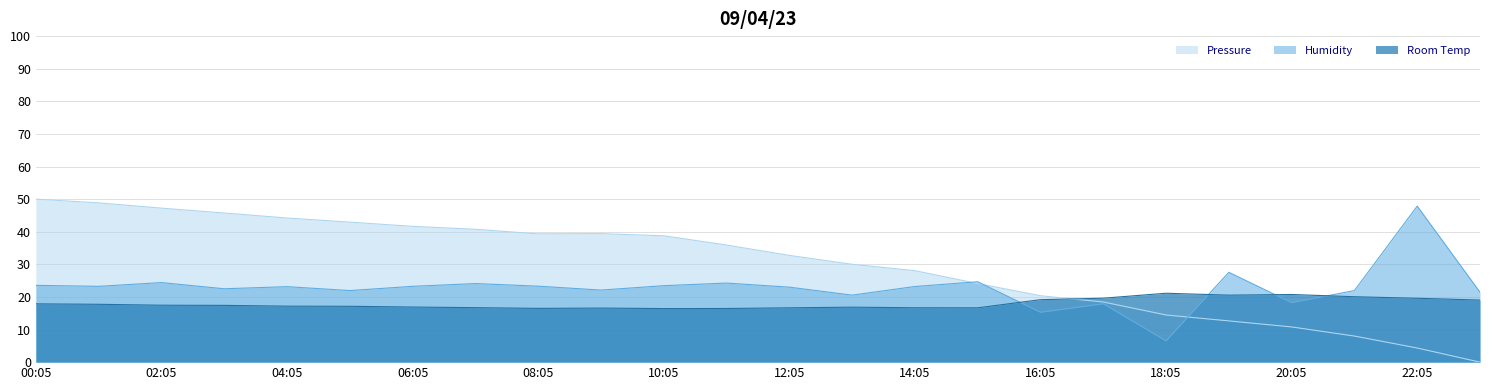

What is the difference between the highest and lowest values at 20:05?

10.0